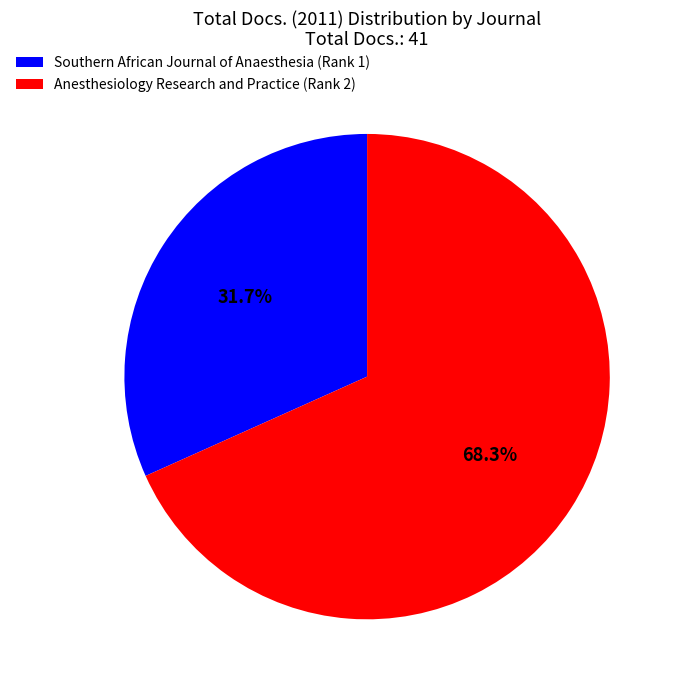

To the nearest percent, what portion does Southern African Journal of Anaesthesia (Rank 1) represent?

32%